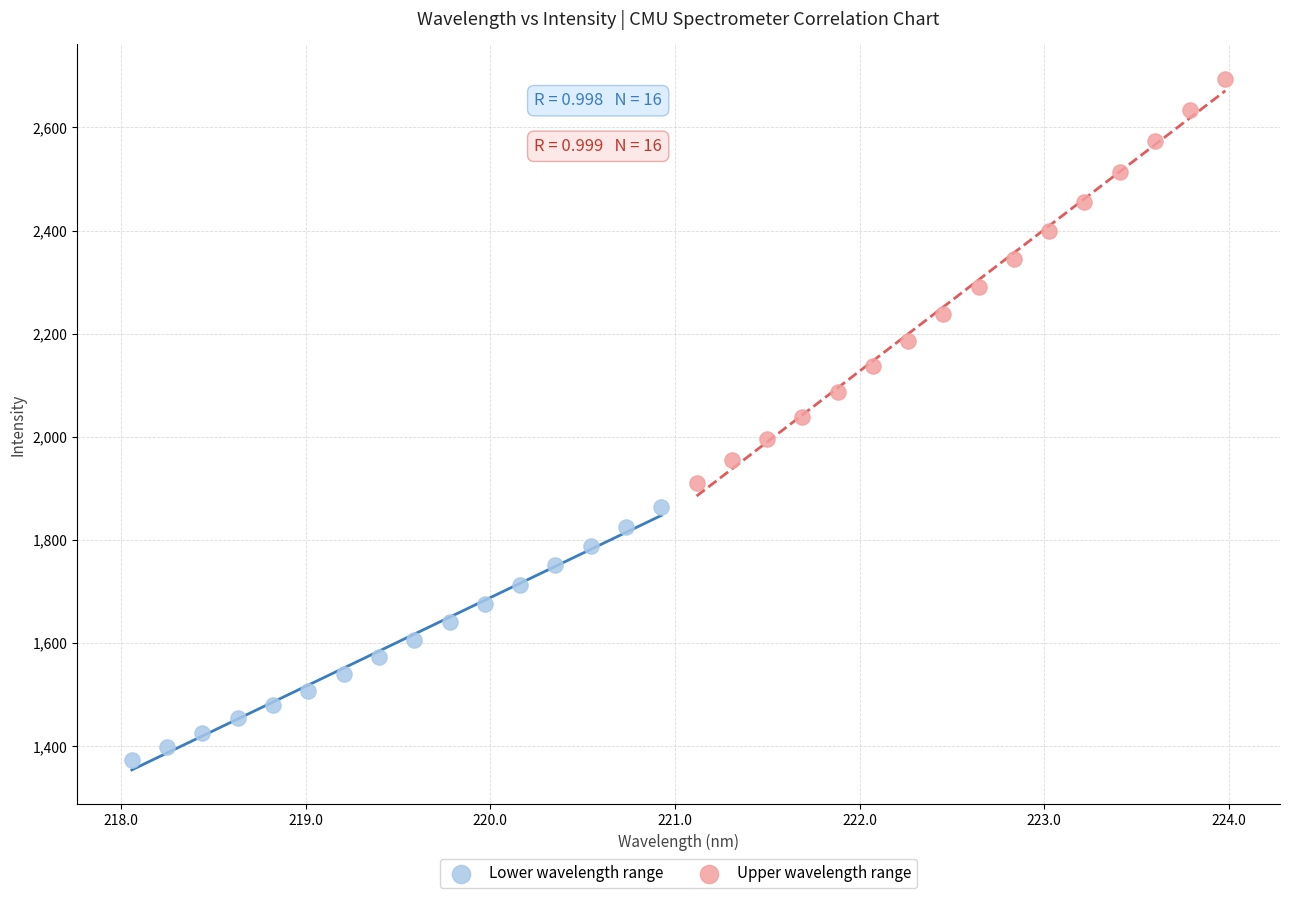

Which series contains the lowest Y value?

Lower wavelength range